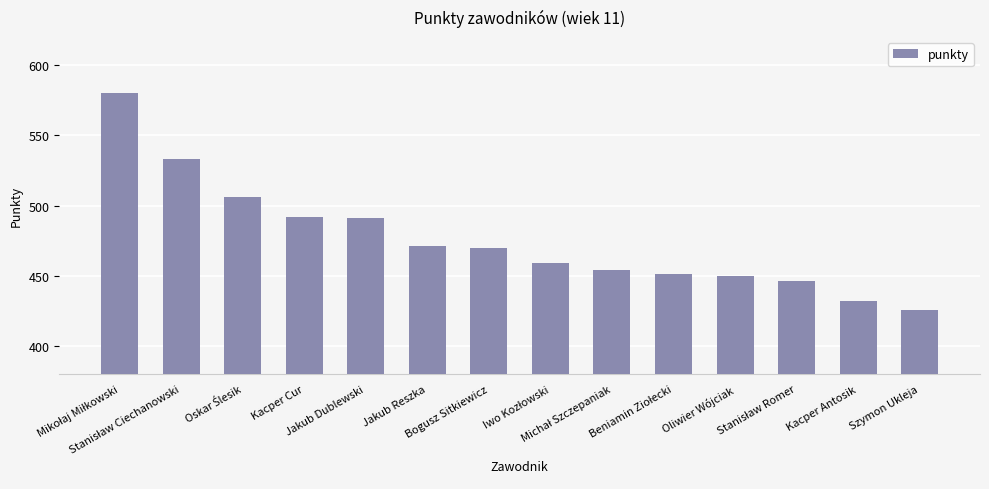

What is the smallest value displayed?

426